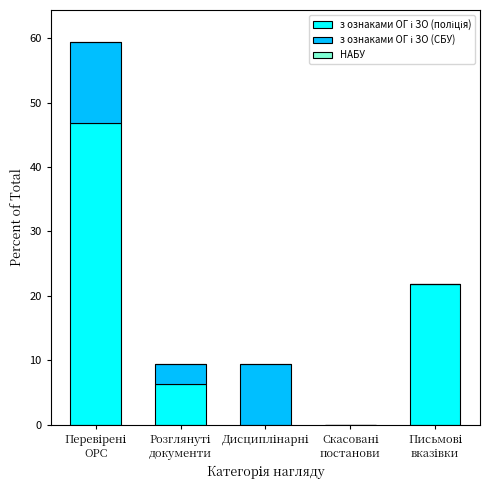

Count the number of categories in the chart.

5